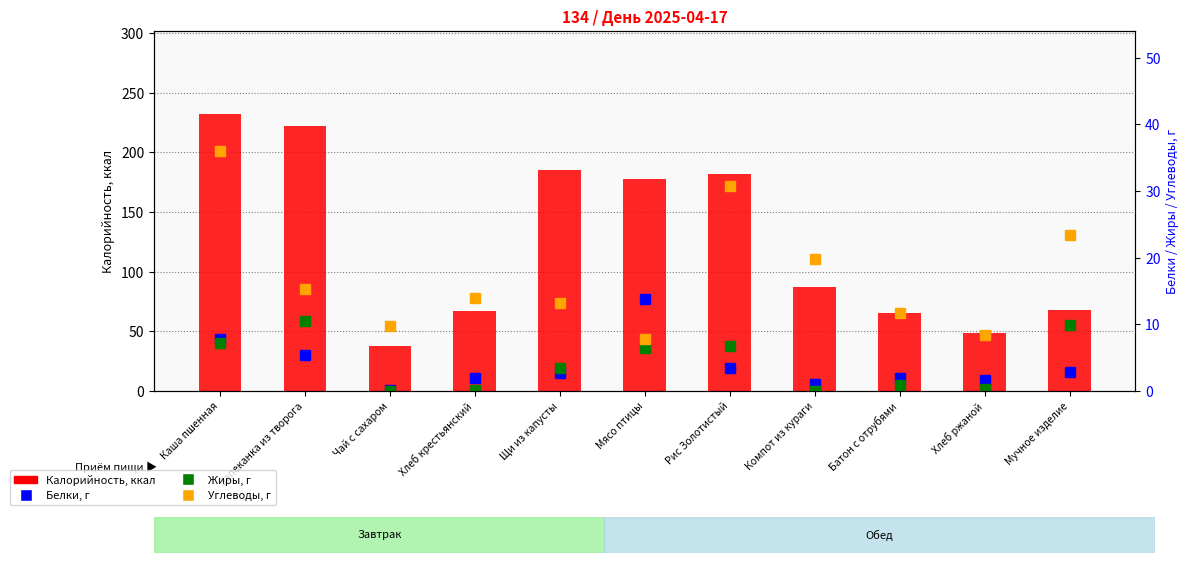

What is the sum of all Калорийность values?

1372.5